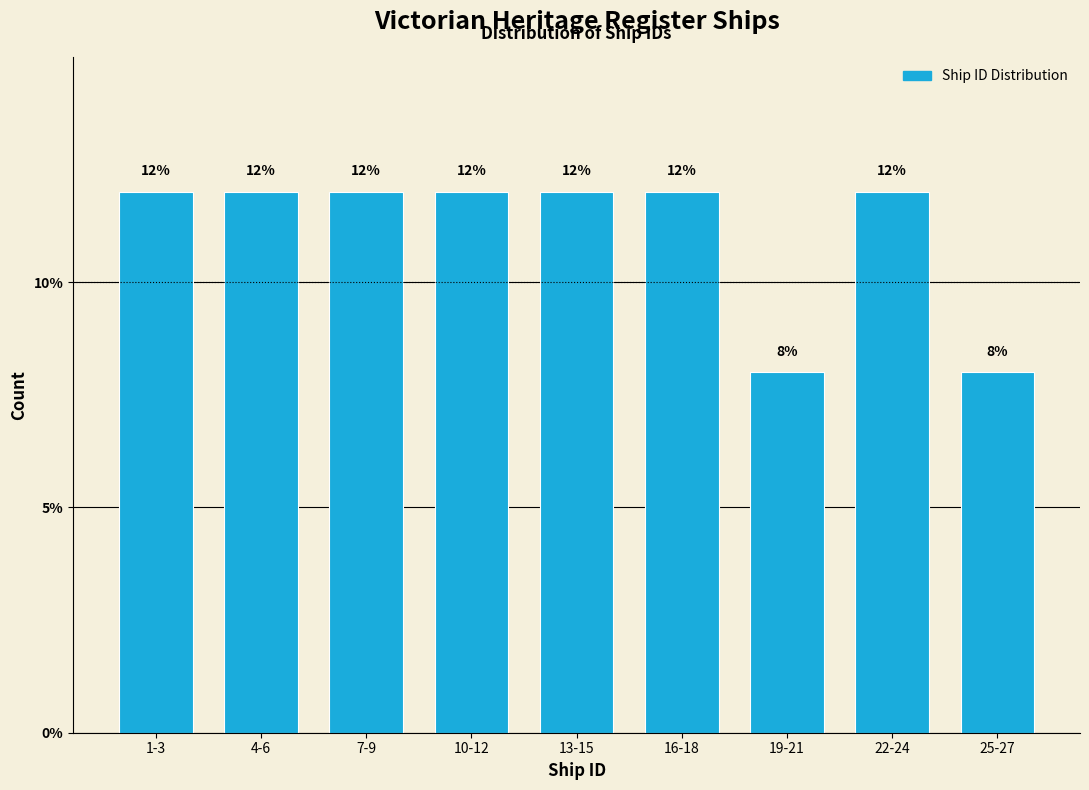

Reading right to left, extract all data points from this chart.

25-27=8	22-24=12	19-21=8	16-18=12	13-15=12	10-12=12	7-9=12	4-6=12	1-3=12